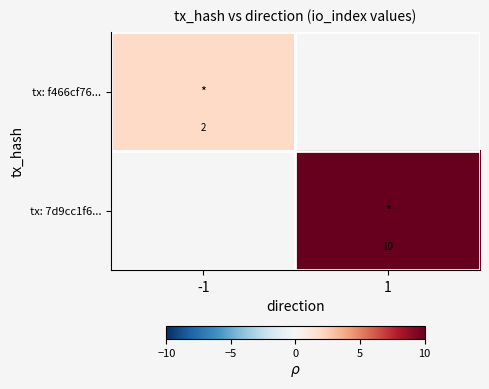

Is it true that tx: f466cf76... equals 3 at -1?

False